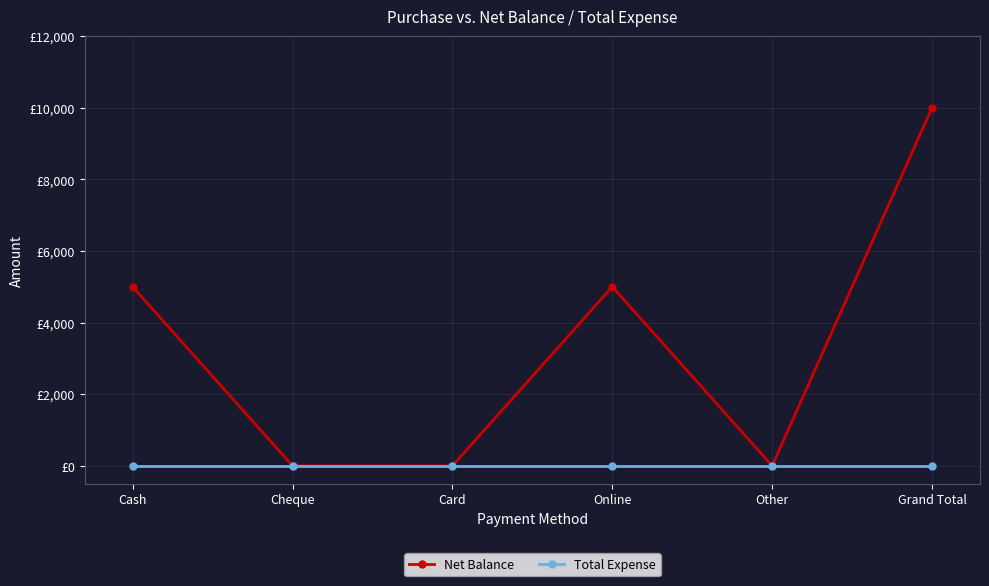

The Net Balance series shows 14663 at Grand Total. True or false?

False